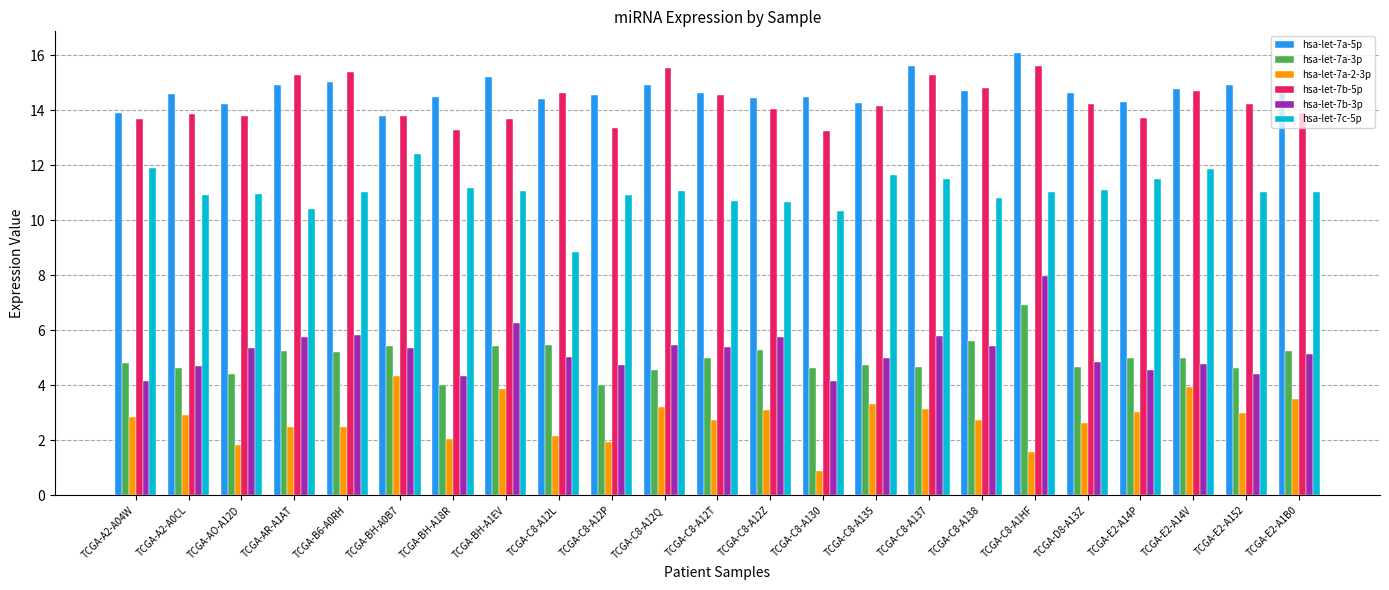

What is the average value of the hsa-let-7b-5p series?

14.3